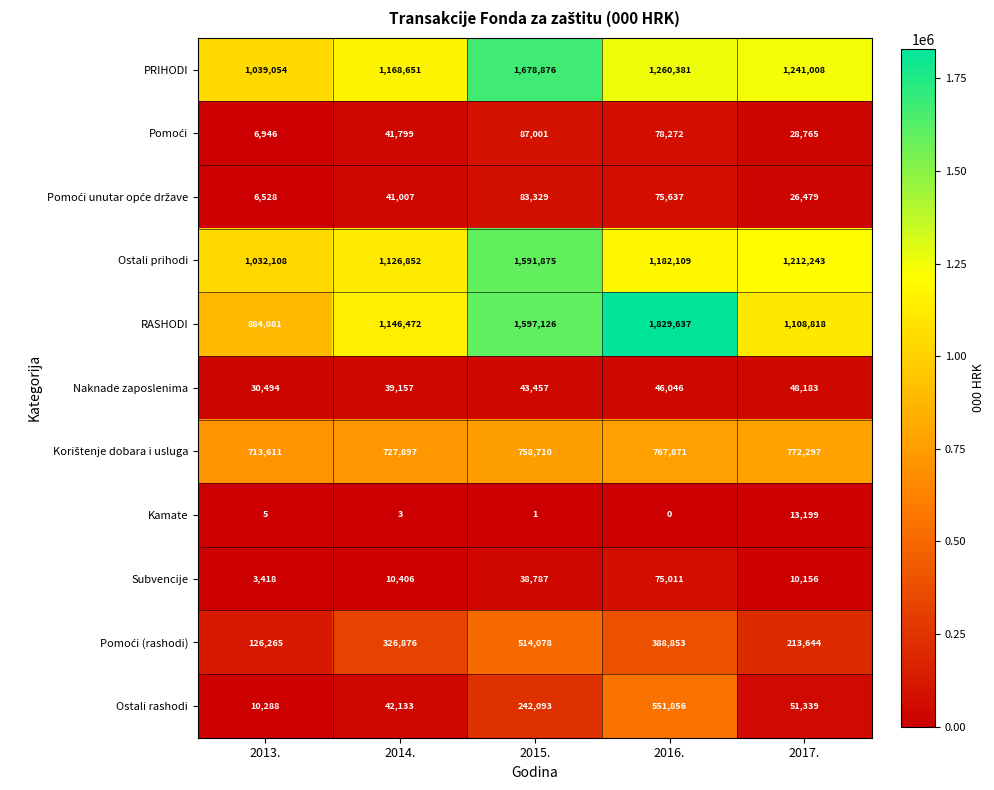

At which category is the sum across all series the highest?

2015.